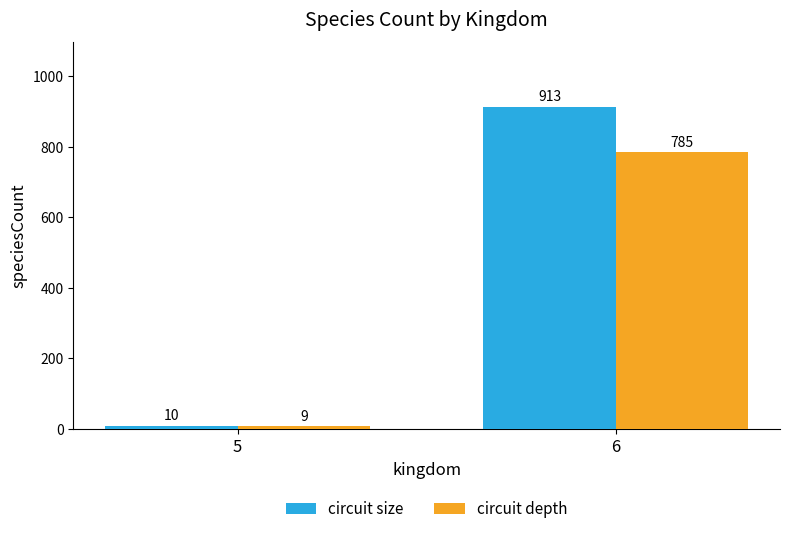

At 6, list the series in order from largest to smallest.

circuit size, circuit depth